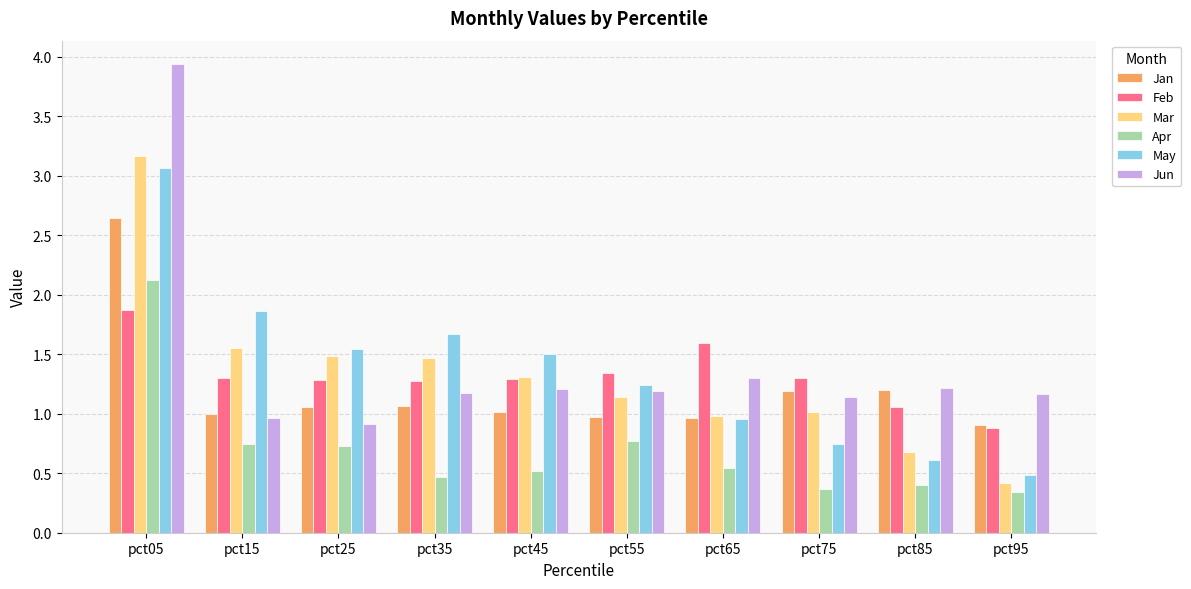

Is the value of May at pct55 greater than the value of Mar at pct25?

No